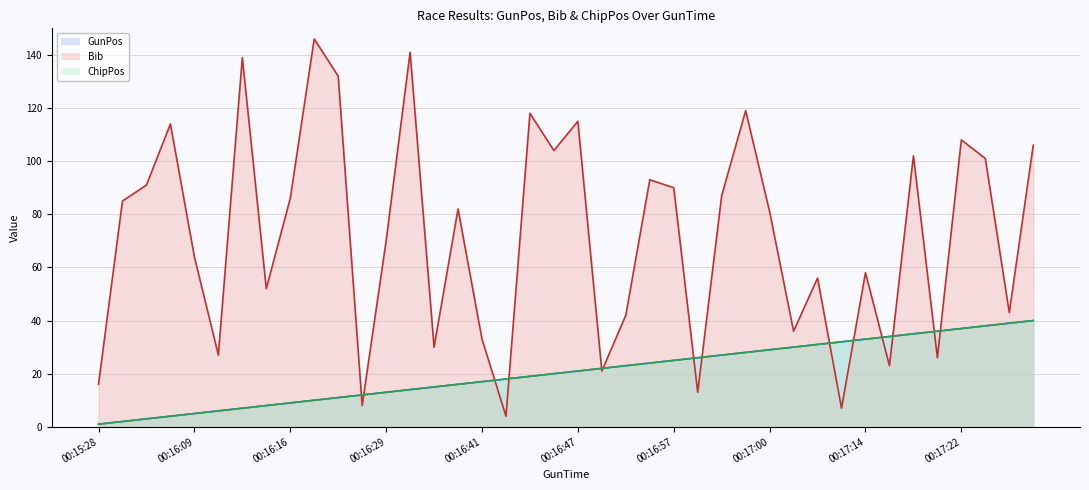

List the series in order of their peak value, highest first.

Bib line, GunPos line, ChipPos line